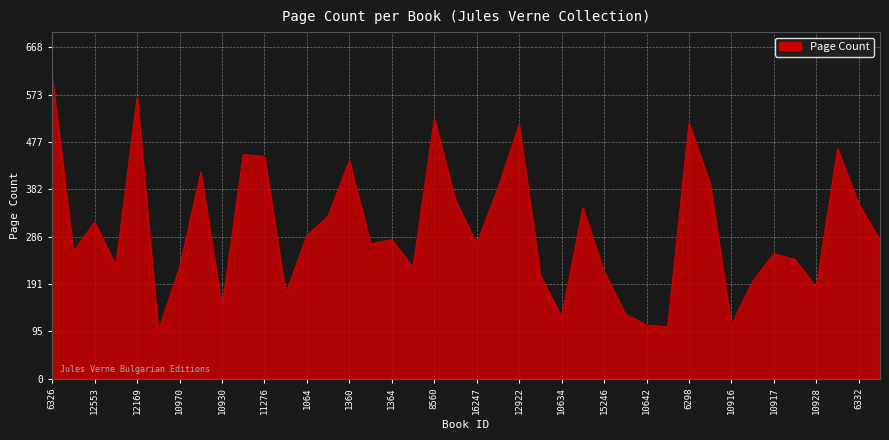

What is the maximum value shown in the chart?

608